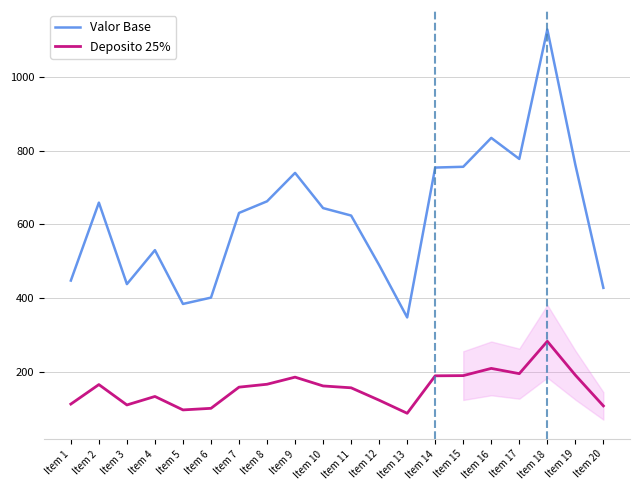

Rank the series at Item 17 from highest to lowest value.

Valor Base, Deposito 25%